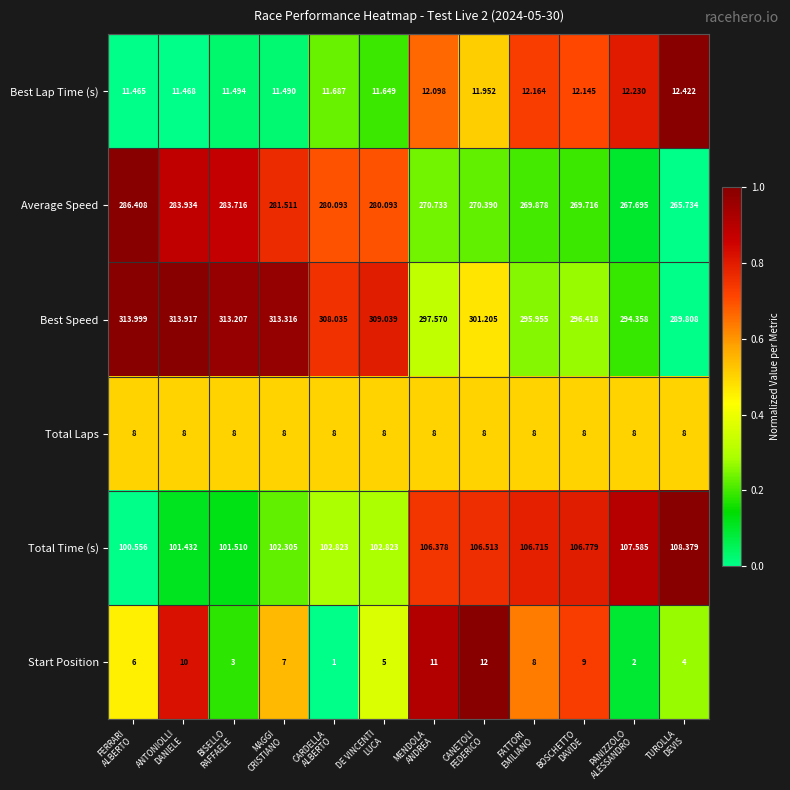

Rank the series by their maximum value, from highest to lowest.

Best Speed, Average Speed, Total Time (s), Best Lap Time (s), Start Position, Total Laps